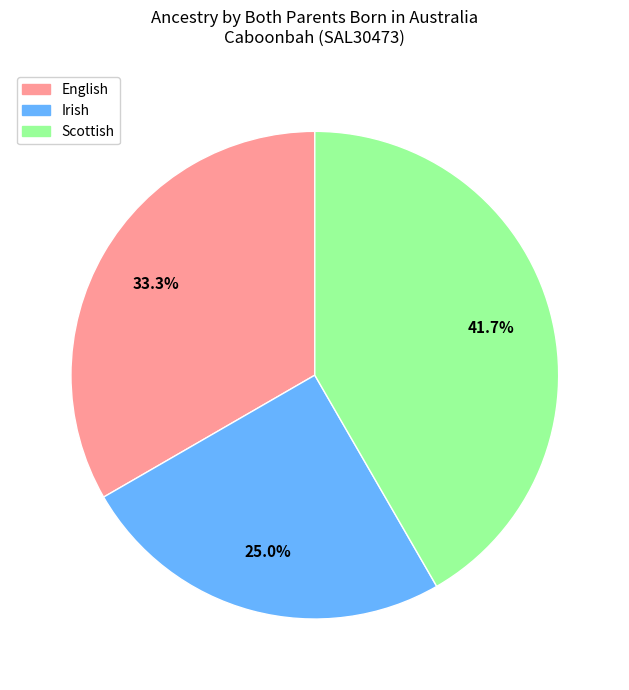

Which has a higher value, Scottish or Irish?

Scottish